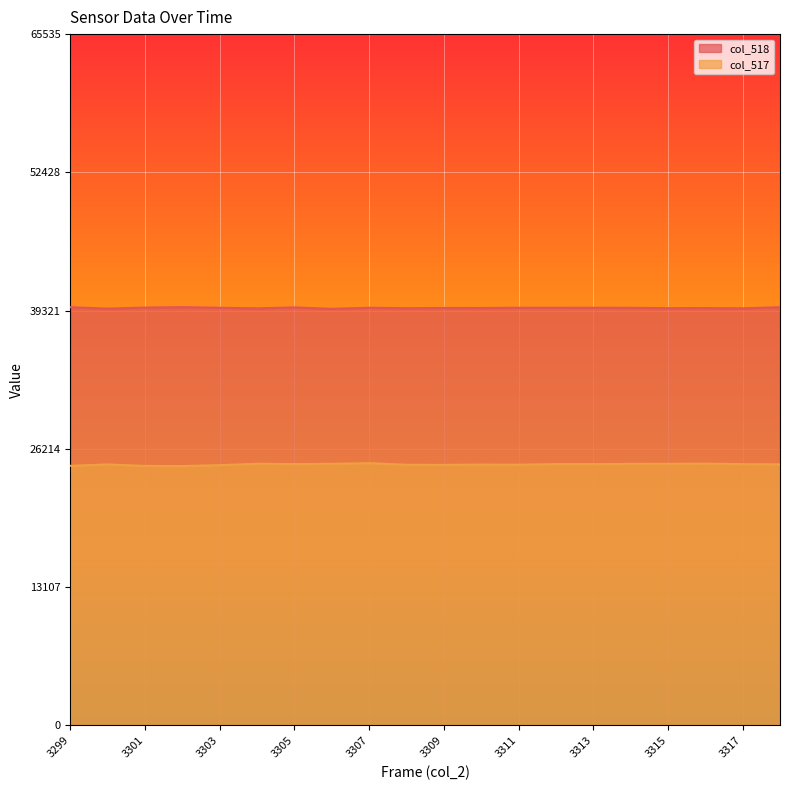

At which category is the sum across all series the highest?

3307